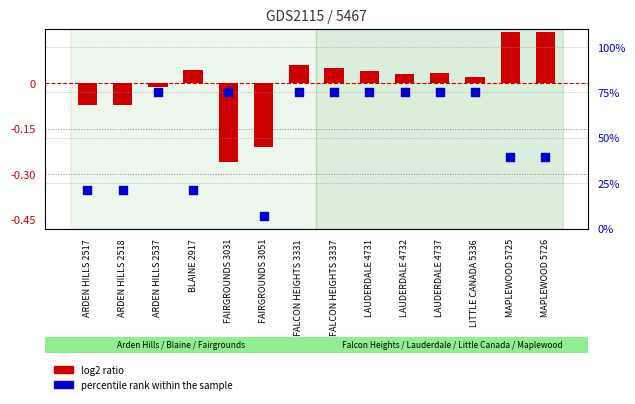

At which category is the sum across all series the highest?

FALCON HEIGHTS 3331